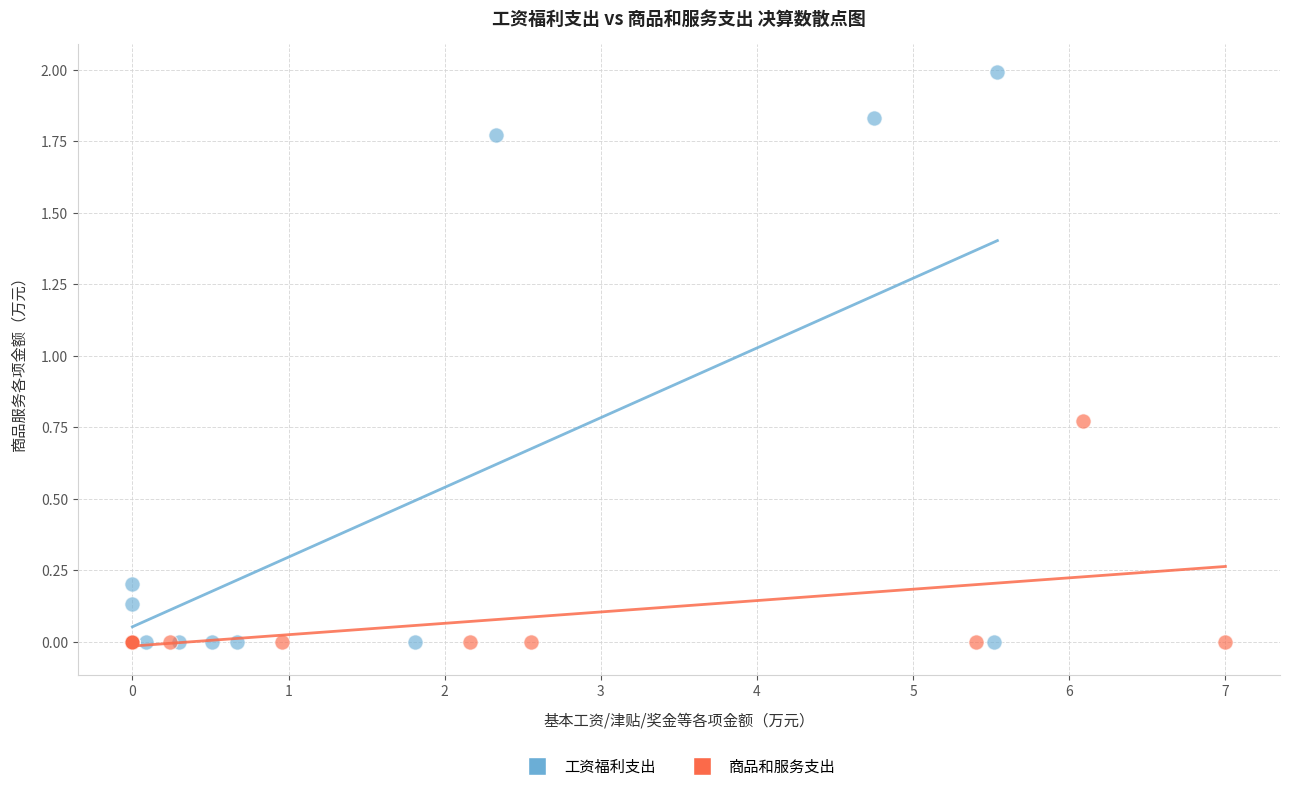

Which series contains the highest Y value?

工资福利支出